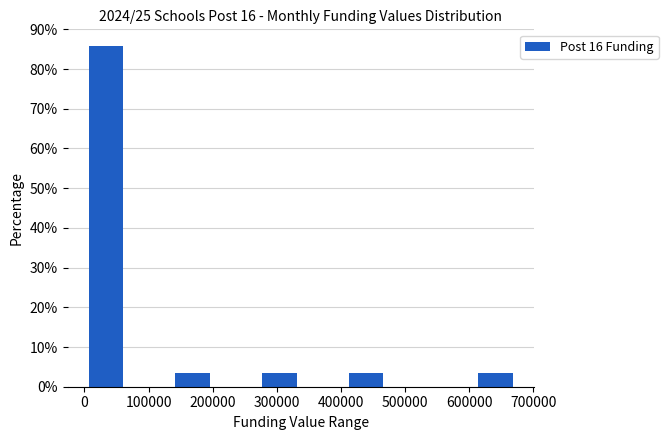

Reading left to right, list every bar in this chart as the range it spans on the x-axis followed by its height. Neither the bar edges nor the heights are printed on the chart, so give them approximately, as read against the axes.

0 to 70000: 86
70000 to 140000: 0
140000 to 200000: 4
200000 to 270000: 0
270000 to 340000: 4
340000 to 410000: 0
410000 to 470000: 4
470000 to 540000: 0
540000 to 610000: 0
610000 to 680000: 4